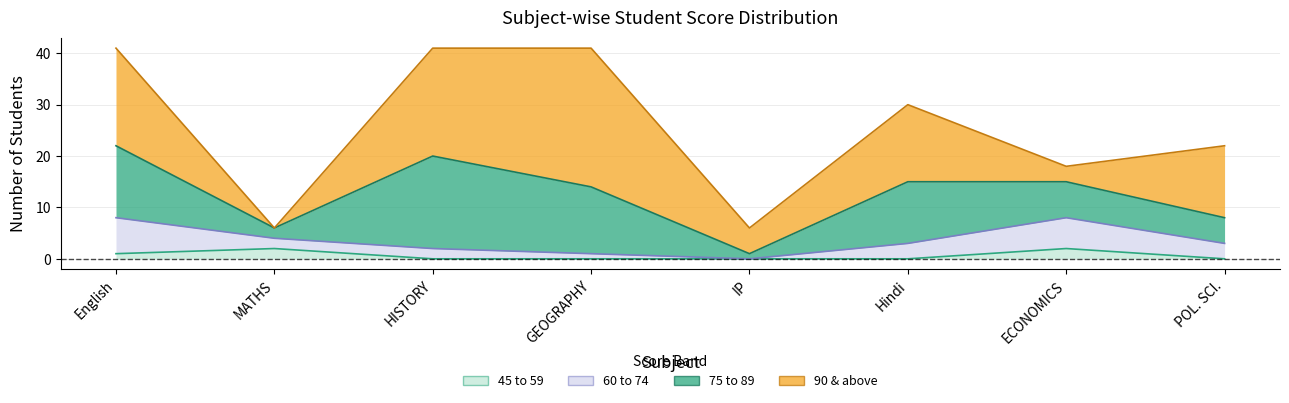

Between English and POL. SCI., which series saw the biggest shift?

75 to 89